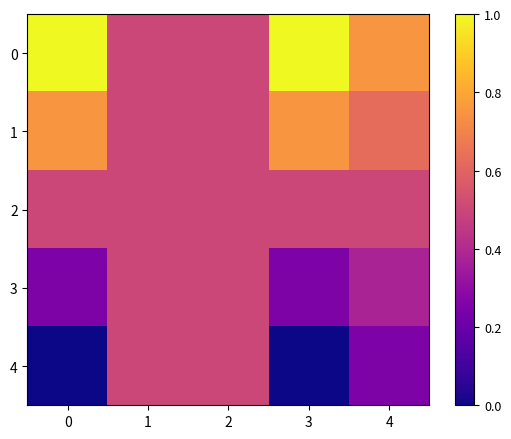

Count the number of data series in this chart.

5